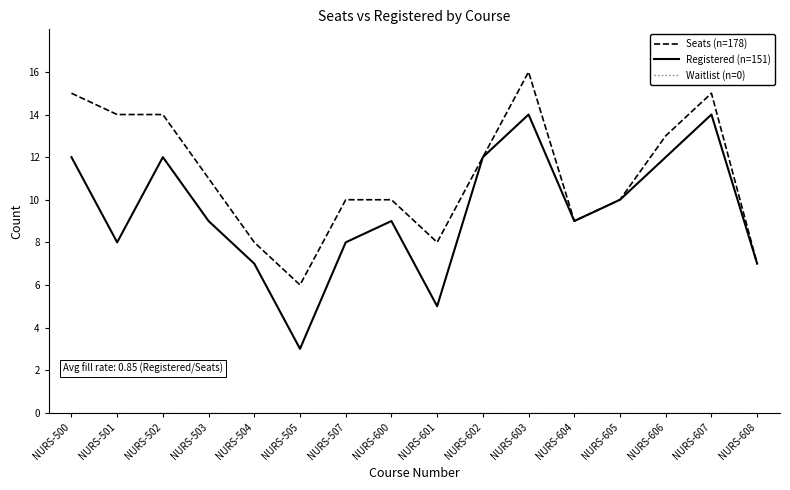

Which series has the largest total across all categories?

Seats (n=178)